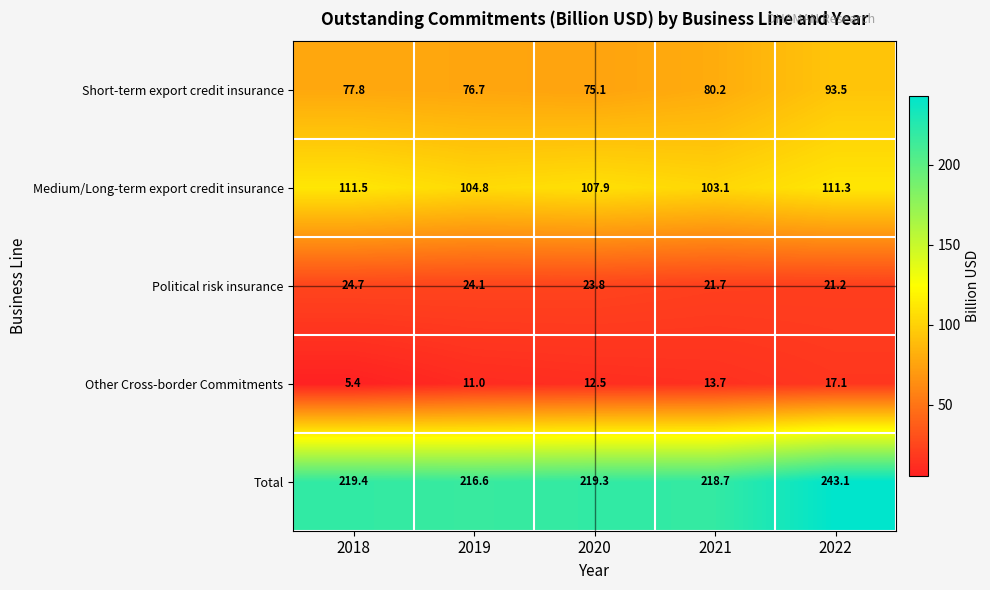

At which category is the sum across all series the highest?

2022